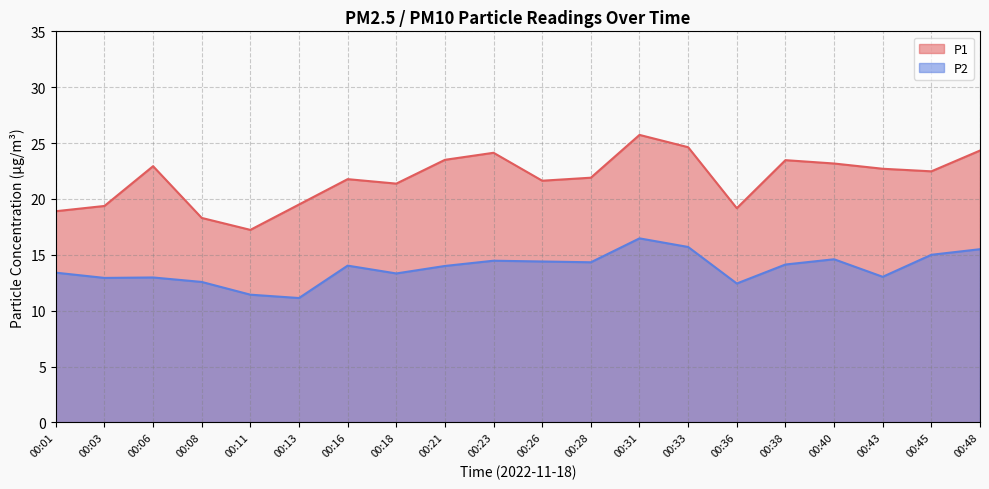

Reading left to right, list all the values displayed in this chart.

P1: 18.9	19.4	22.9	18.3	17.2	19.5	21.8	21.4	23.5	24.1	21.6	21.9	25.7	24.6	19.2	23.5	23.2	22.7	22.5	24.3
P2: 13.4	12.9	13.0	12.6	11.4	11.1	14.0	13.3	14.0	14.5	14.4	14.3	16.5	15.7	12.4	14.1	14.6	13.0	15.0	15.5